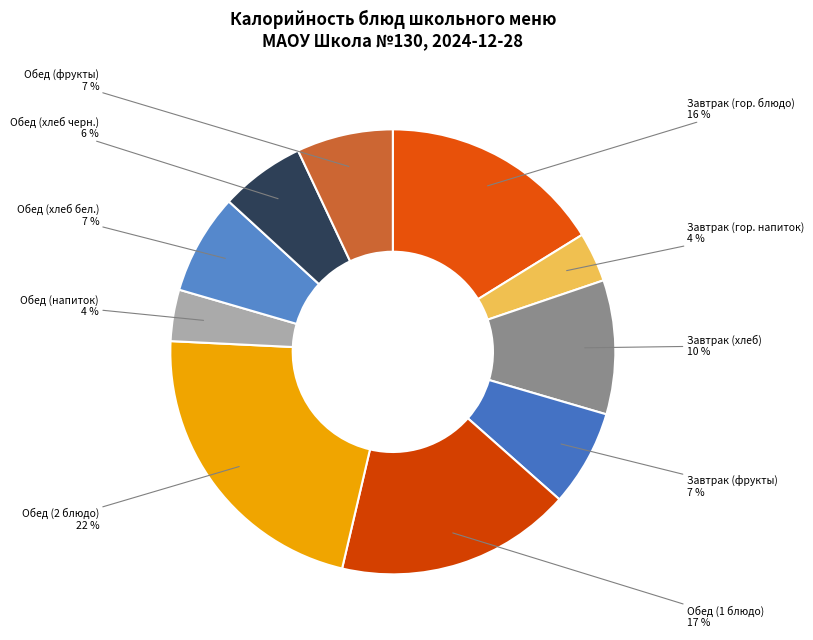

How many slices are in this pie chart?

10